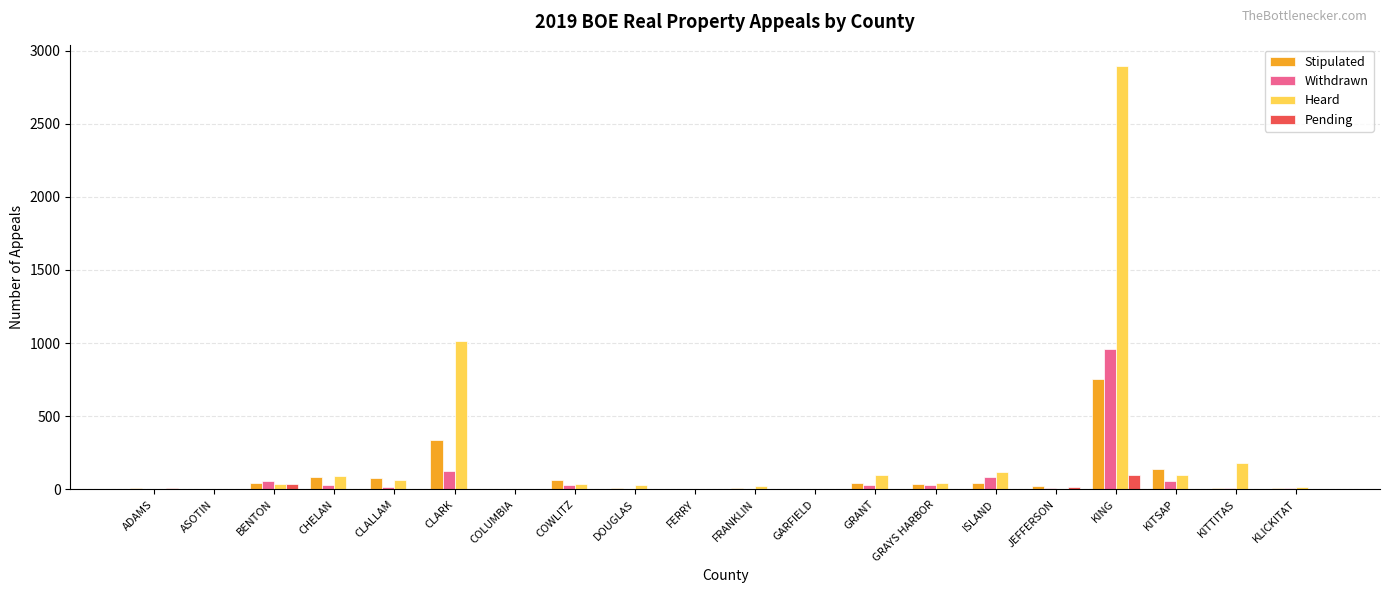

Which series has the largest total across all categories?

Heard